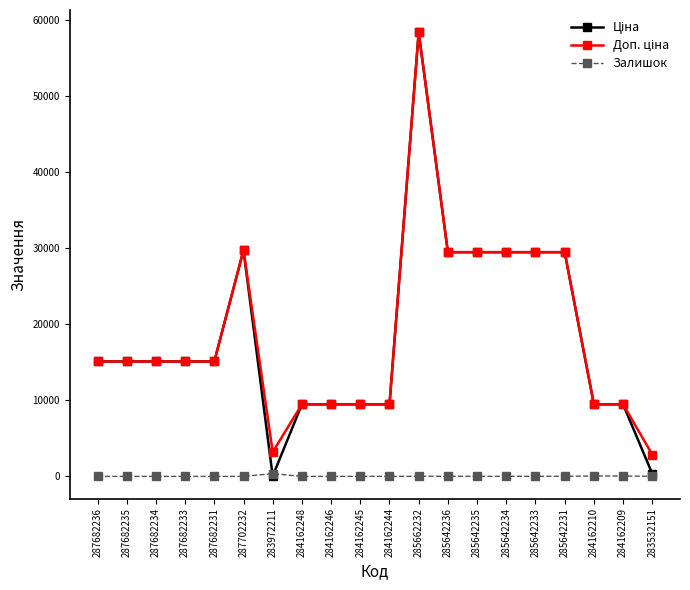

What is the spread (max minus min) of values at 287682236?

15120.0